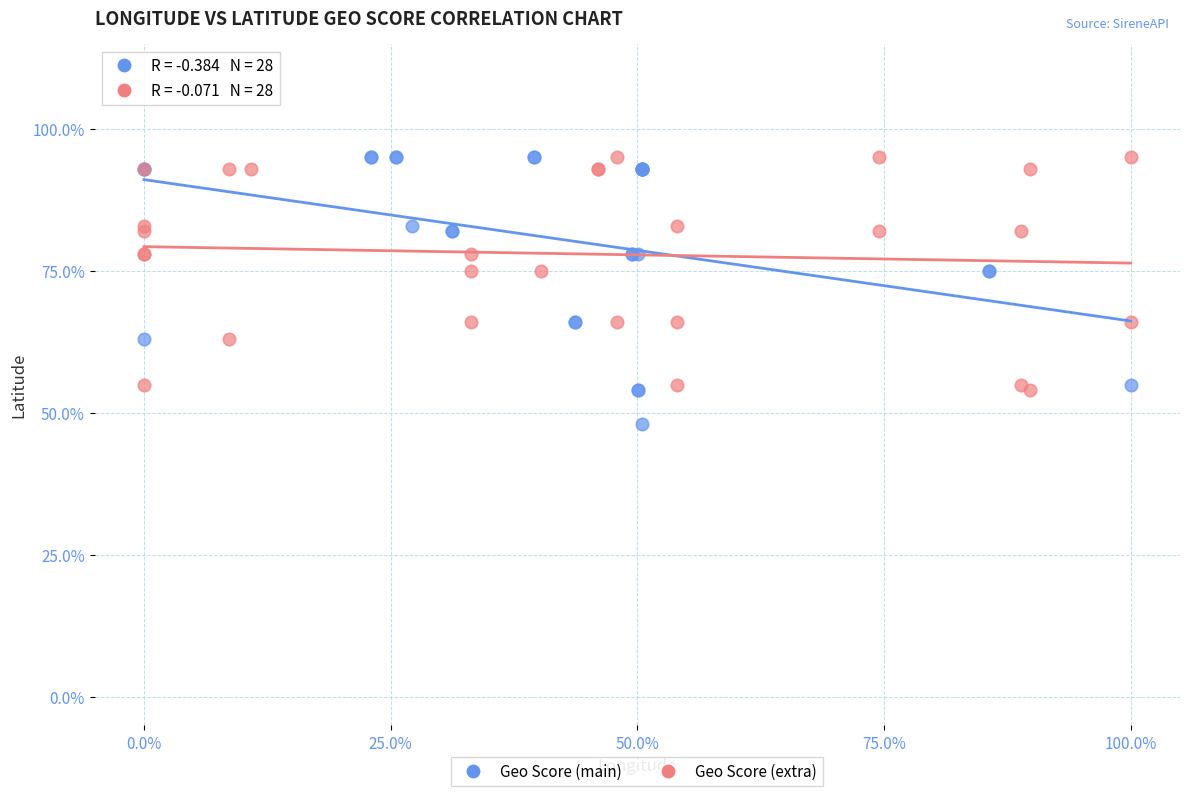

Which series has the largest Y range (max minus min)?

Geo Score (main)